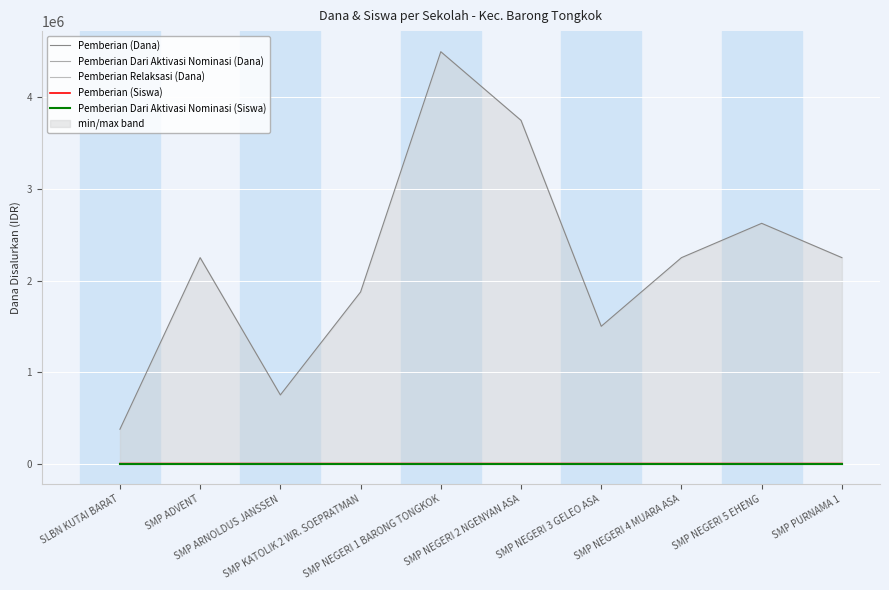

Where is the first local maximum for Pemberian (Siswa)?

SMP ADVENT